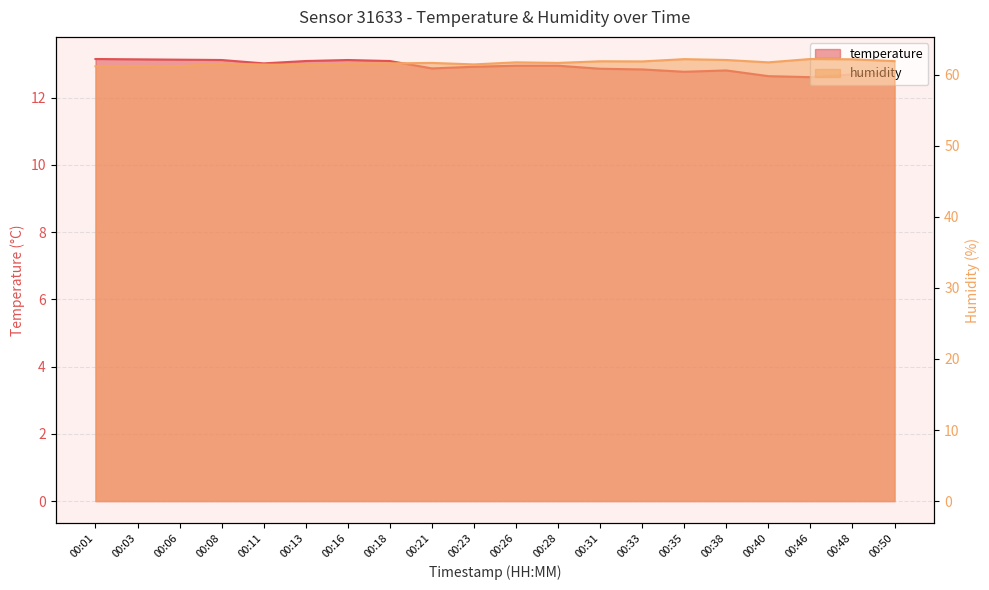

At which category is the sum across all series the highest?

00:35